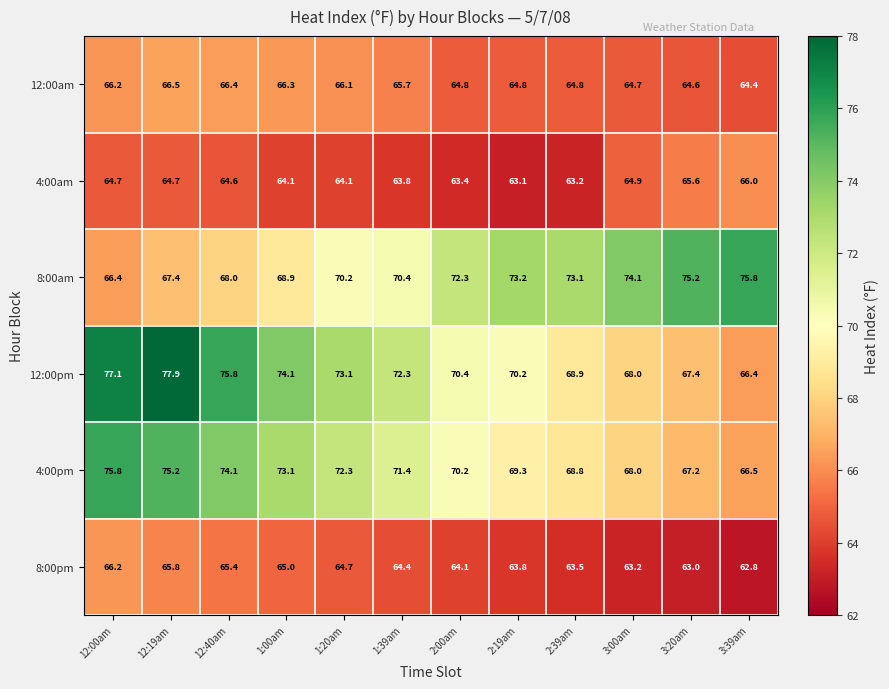

At which label does 4:00am first exceed 64?

12:00am